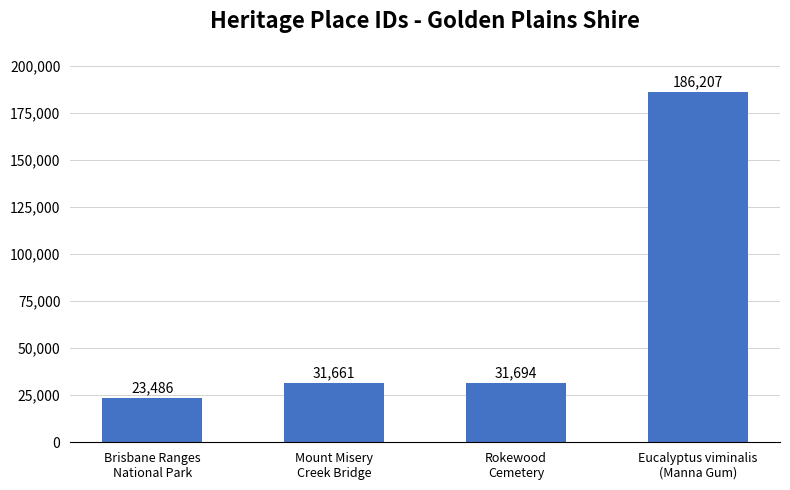

Does the chart contain stacked bars?

No